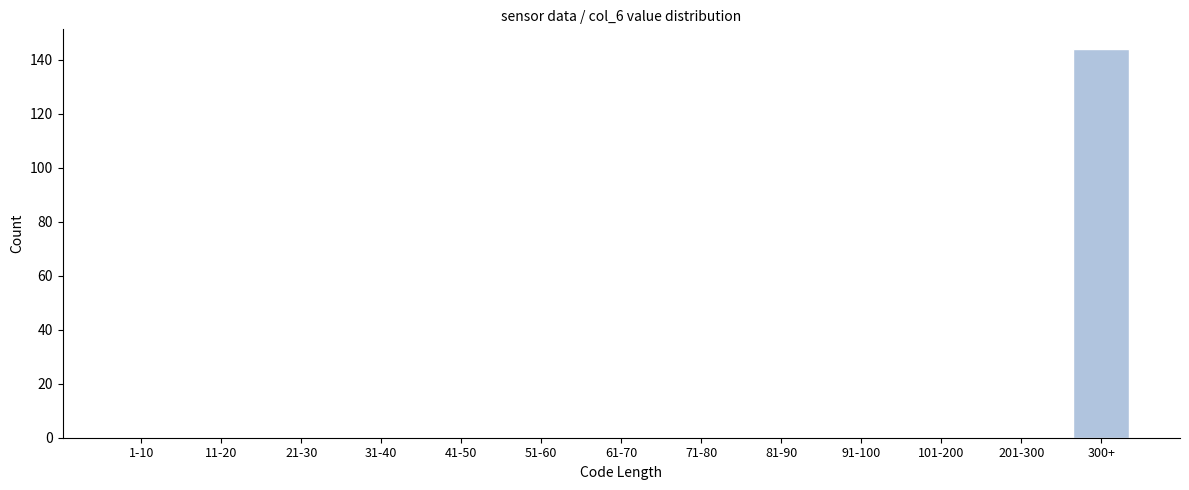

Reading right to left, what are all the values shown in this chart?

300+=144	201-300=0	101-200=0	91-100=0	81-90=0	71-80=0	61-70=0	51-60=0	41-50=0	31-40=0	21-30=0	11-20=0	1-10=0